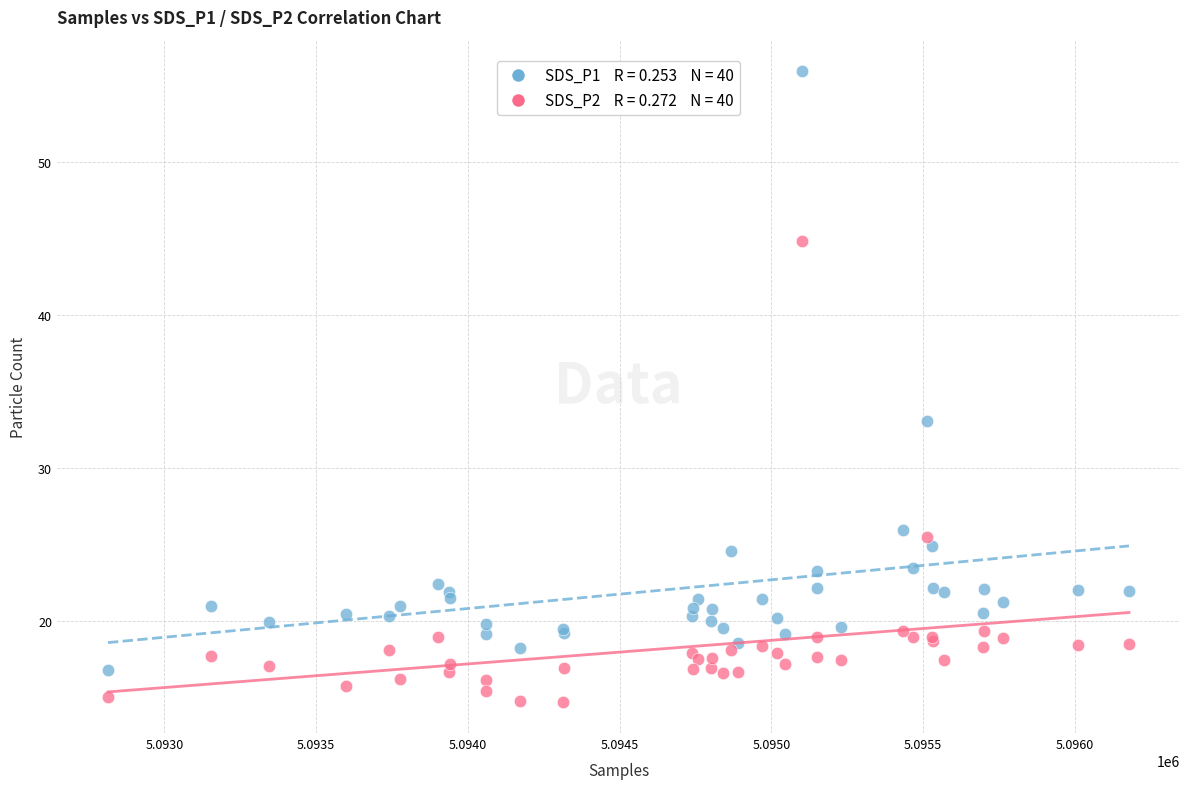

Across all series, what Y value is closest to 35?

33.1